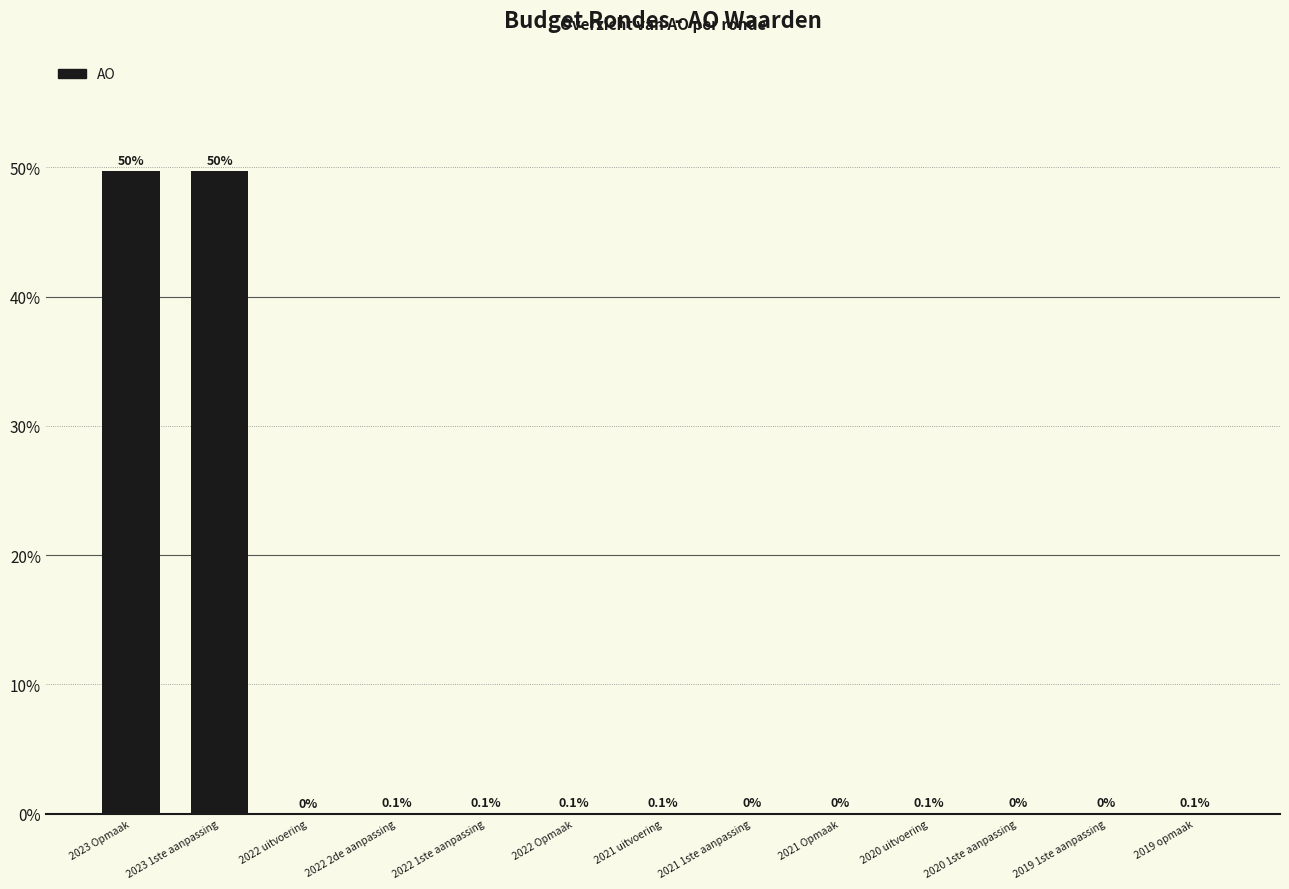

The chart shows a value of 28.7 at 2023 1ste aanpassing. True or false?

False